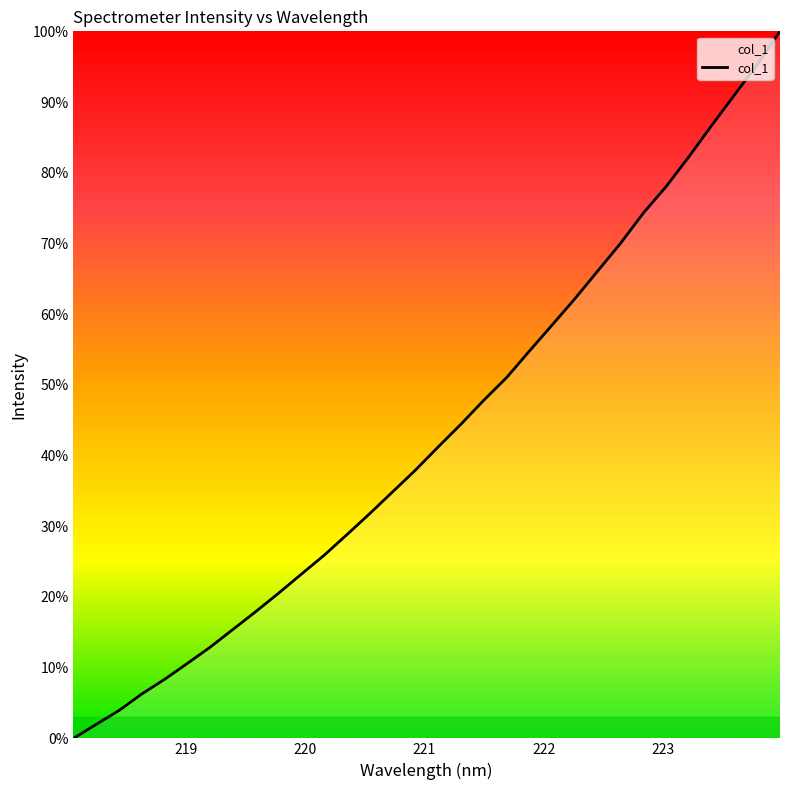

What is the greatest value displayed?

100.0